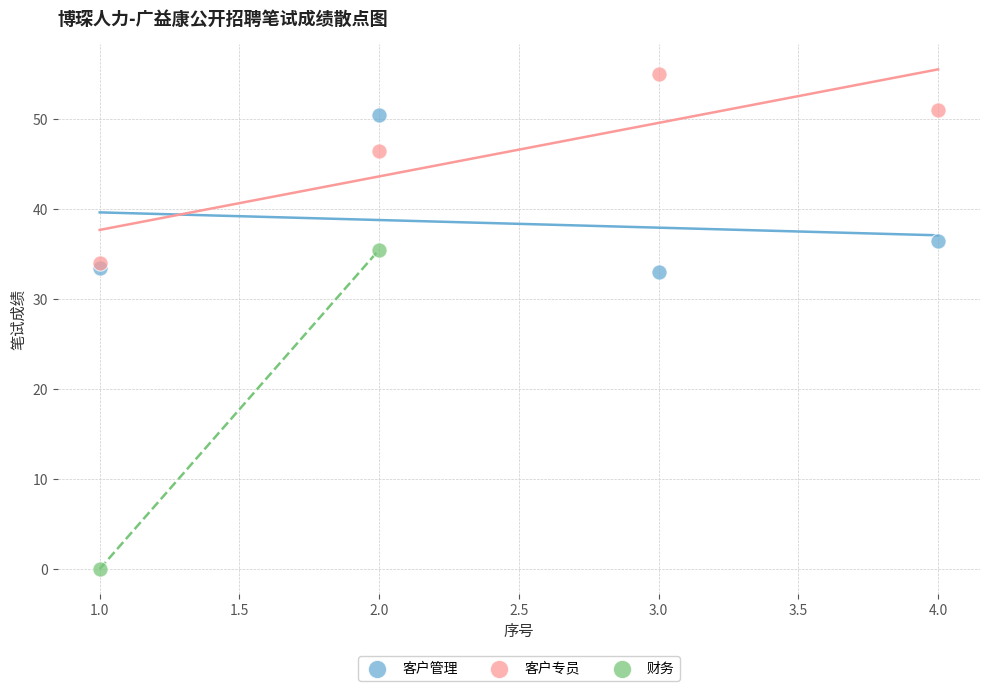

Which series contains the lowest Y value?

财务